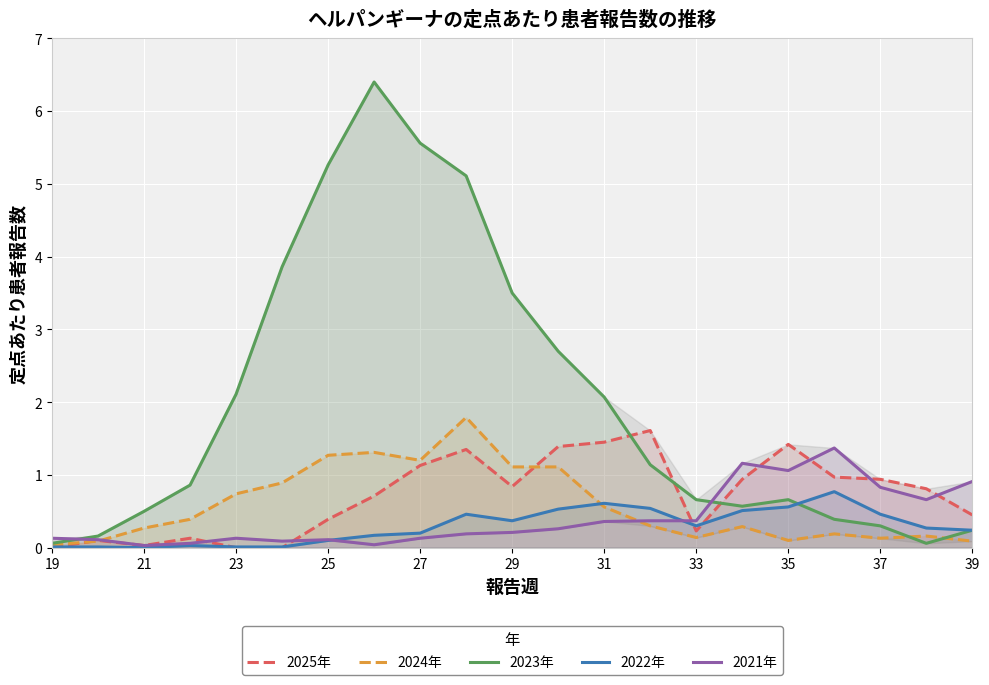

Which series has the widest spread of values?

2023年